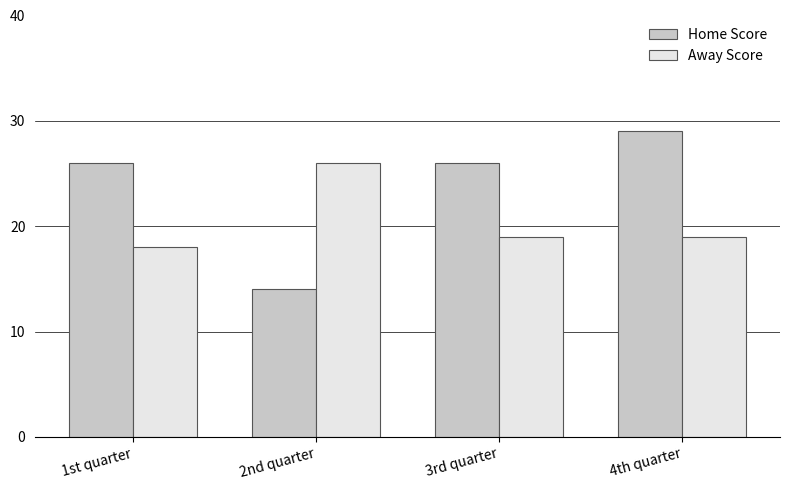

What is the label of the 2nd bar from the left?

2nd quarter